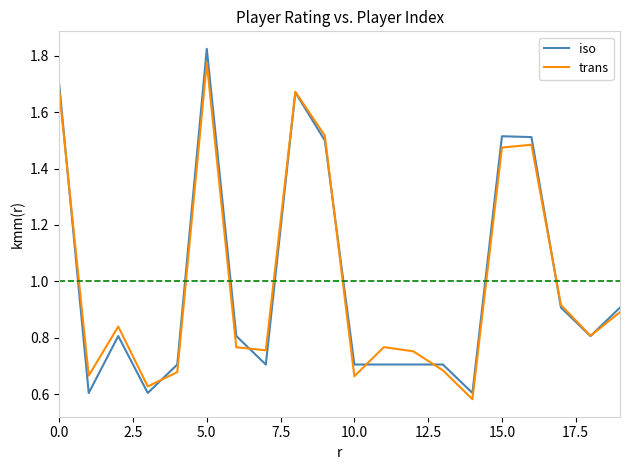

Which series has the largest range (max minus min)?

iso